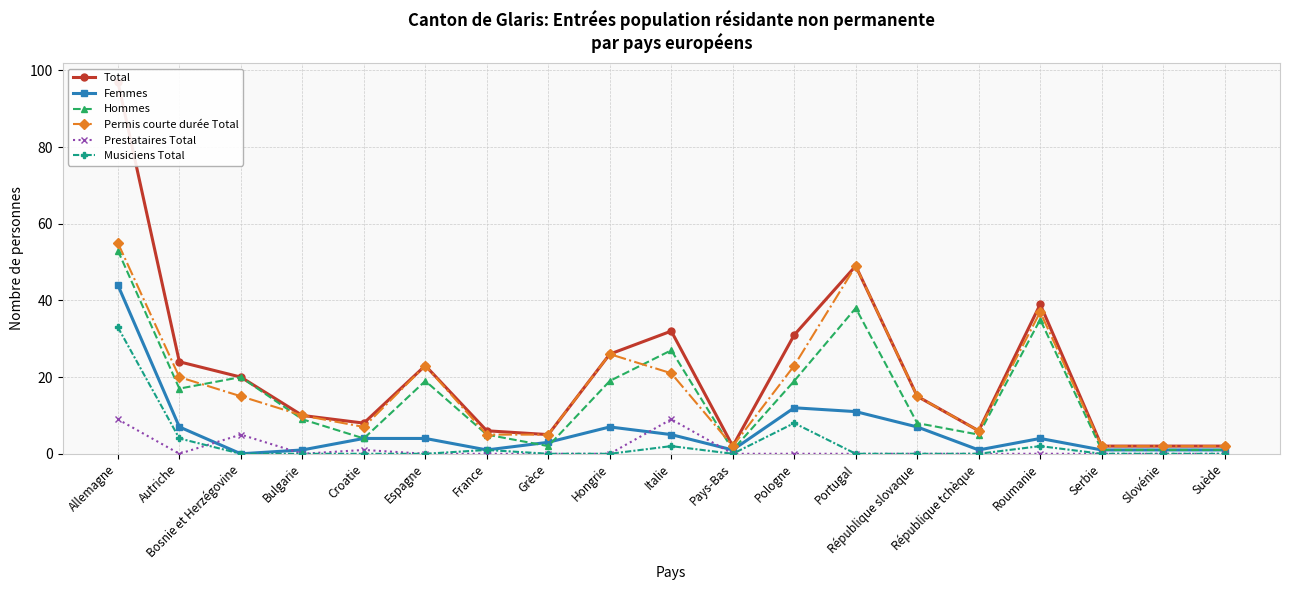

Does the chart display data point markers on the line(s)?

Yes